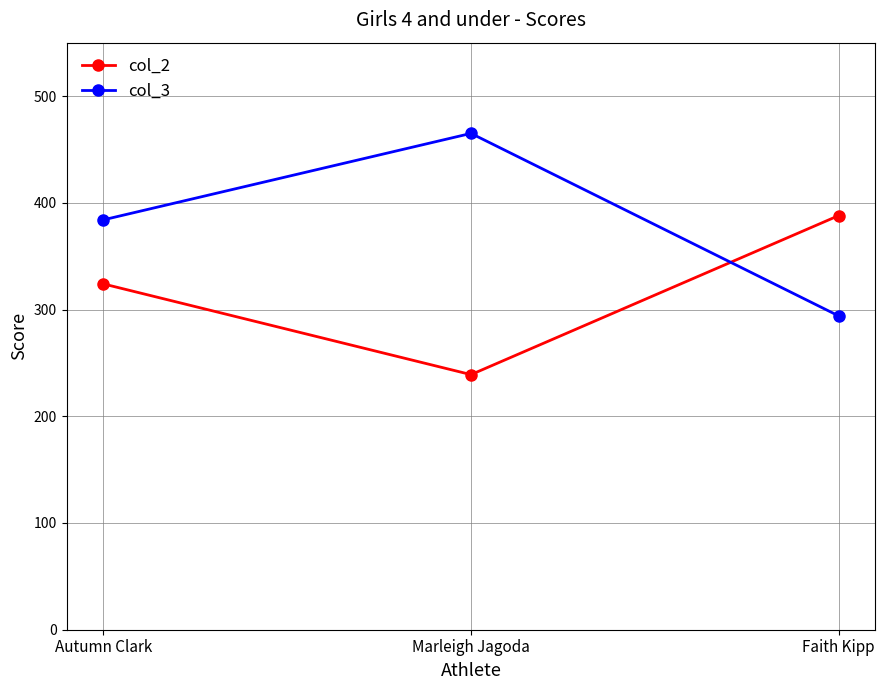

At which label is col_2 closest to 313?

Autumn Clark